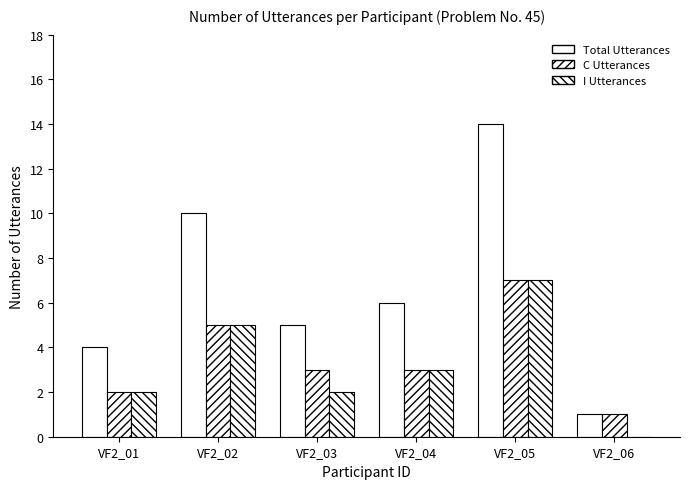

How many groups of bars are there?

6